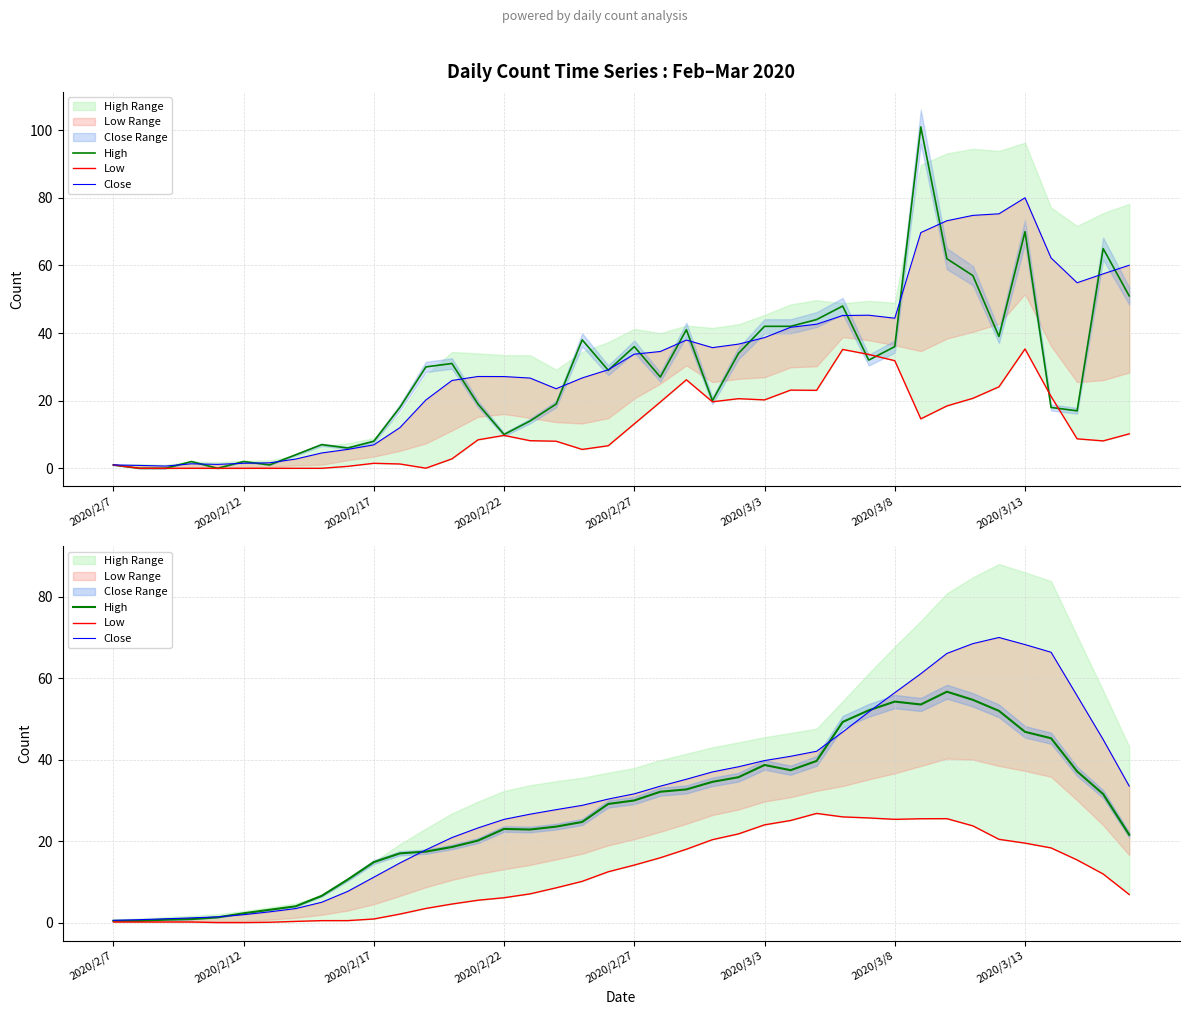

What is the difference between the maximum and minimum values in the High series?

56.3